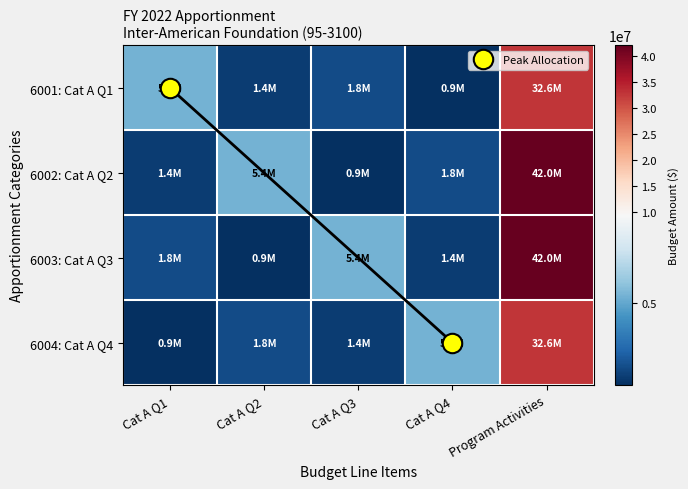

What is the average value of the 6002: Cat A Q2 series?

10280649